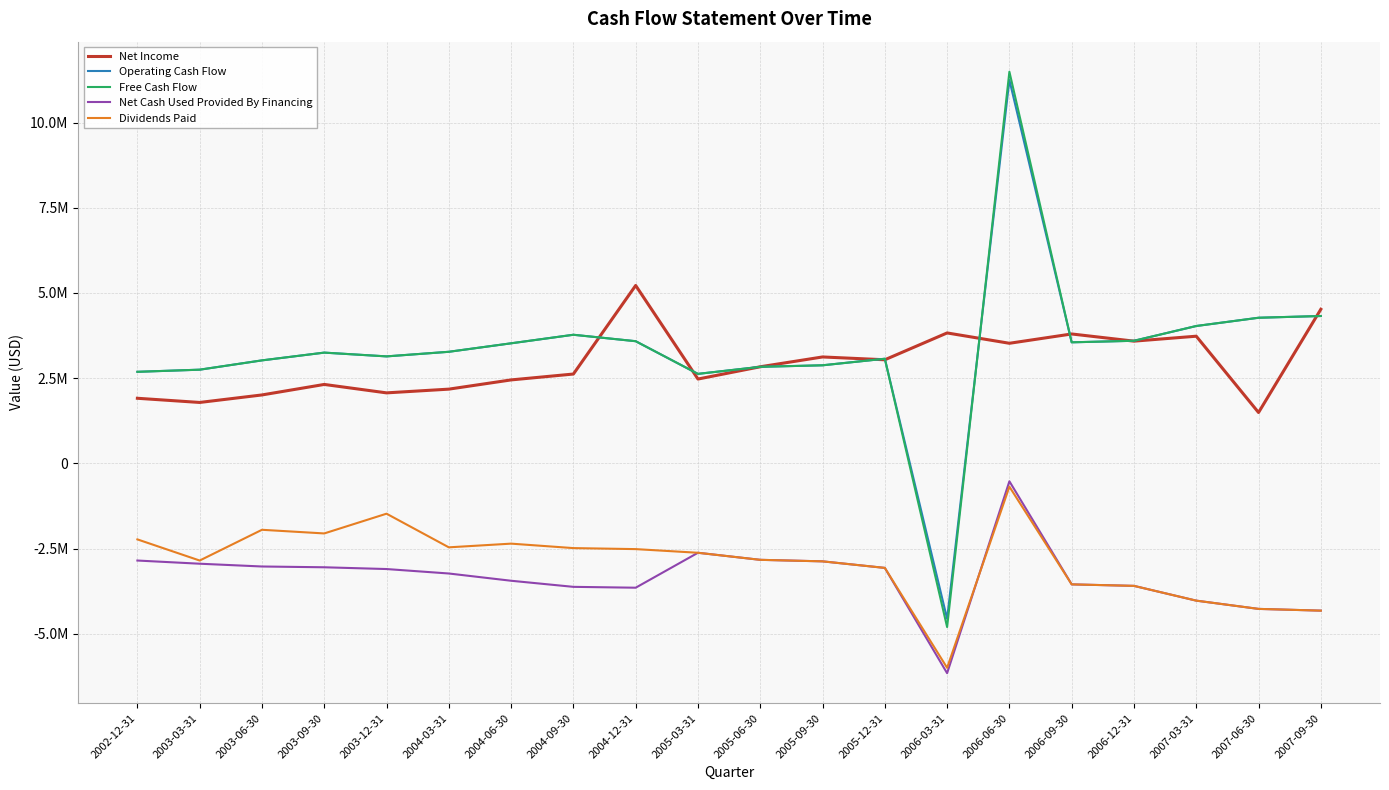

What is the average value of the Free Cash Flow series?

3342349